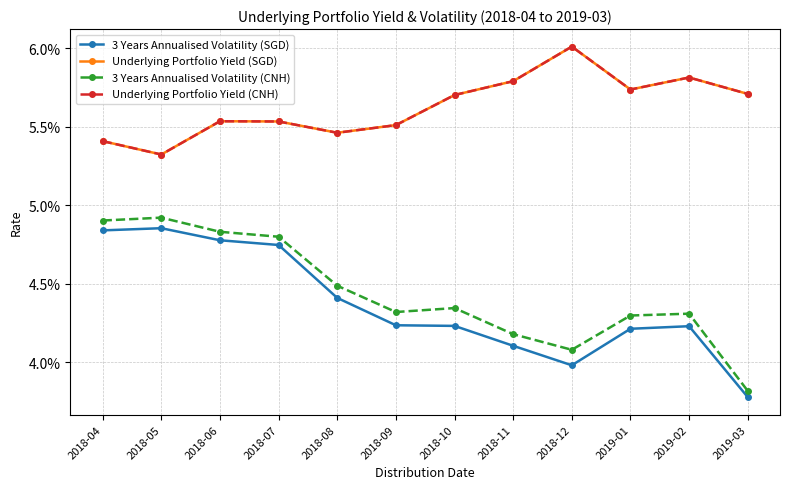

Does the chart have visible grid lines?

Yes